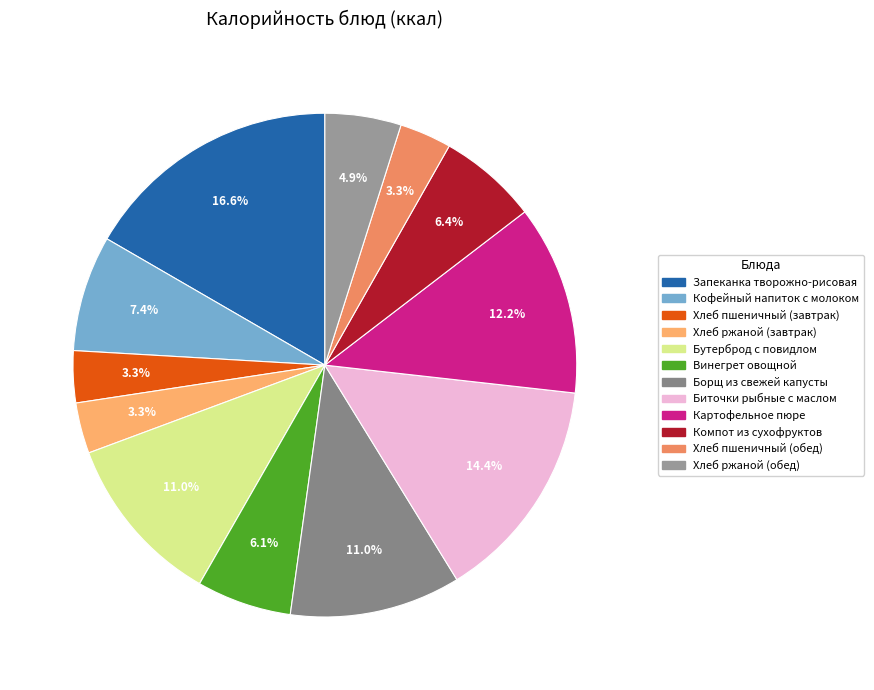

Which slice is the largest?

Запеканка творожно-рисовая